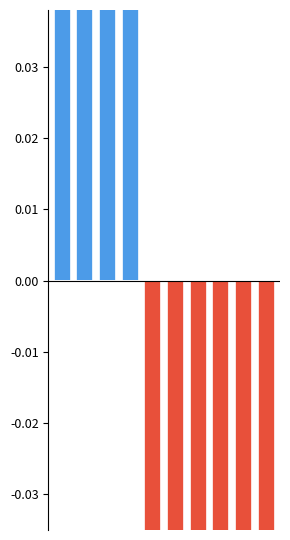

What are all the series names shown in the legend?

Above mean, Below mean